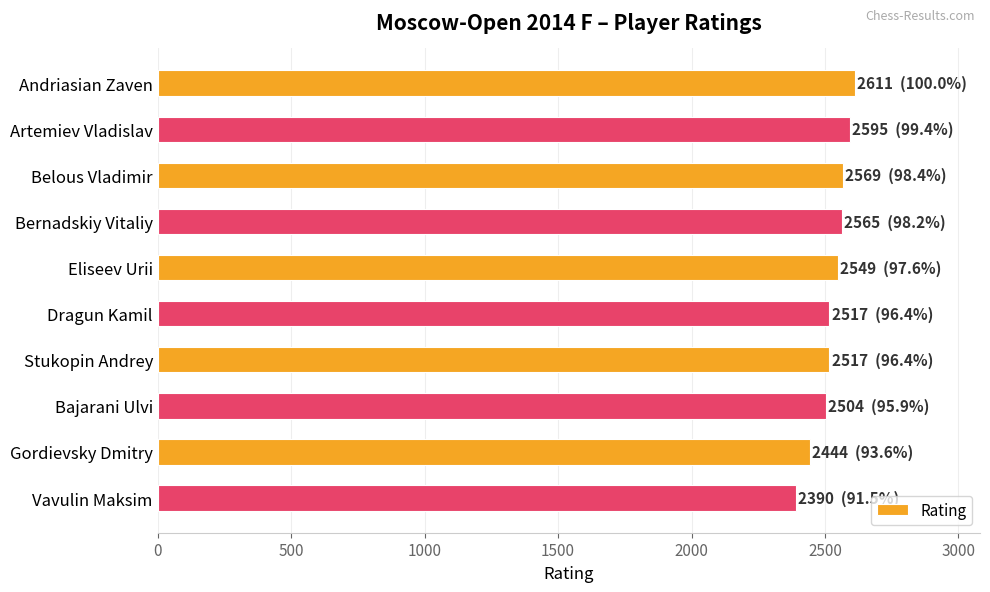

Does the chart contain stacked bars?

No